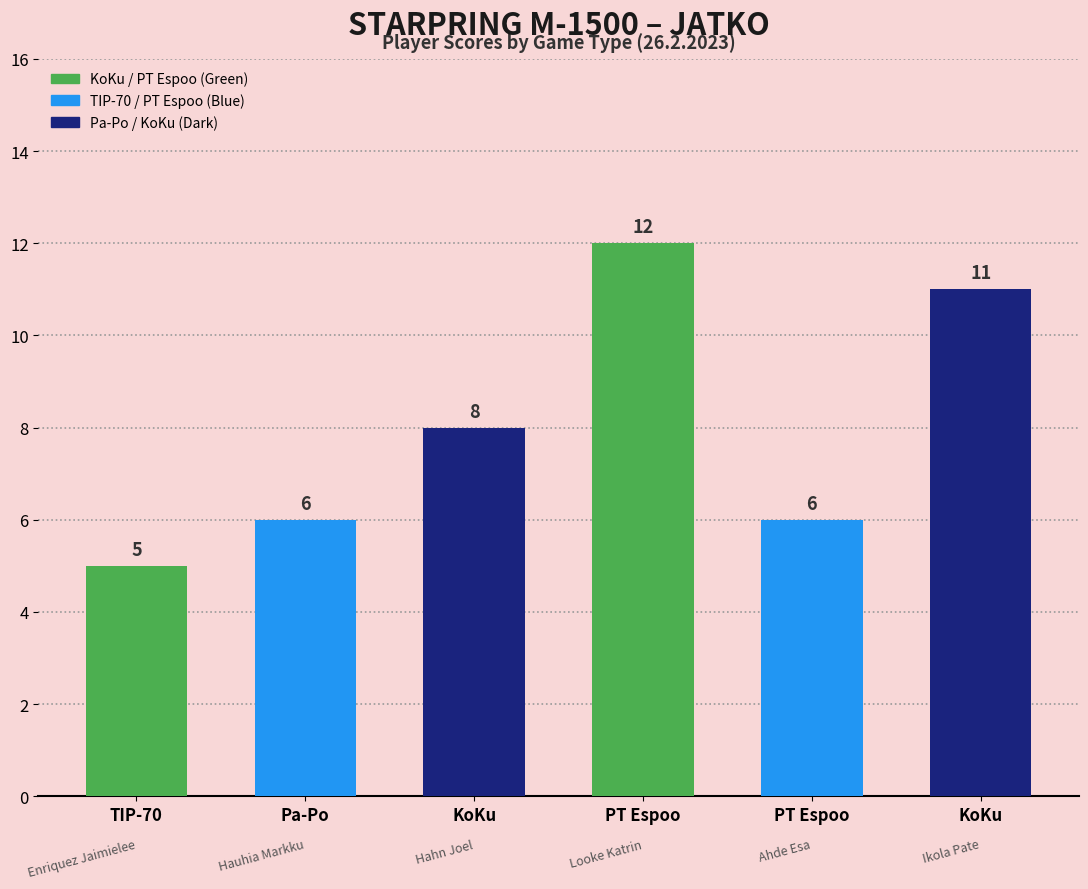

Which has a higher value, KoKu or KoKu?

KoKu